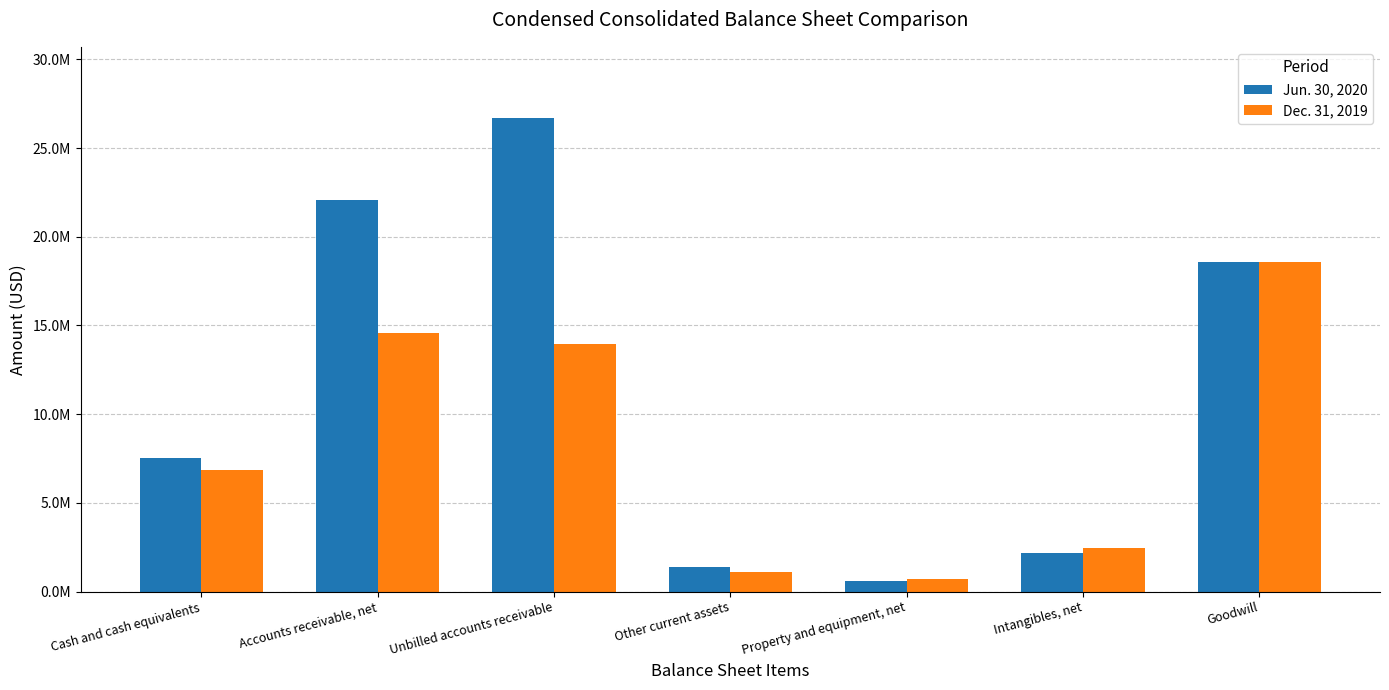

At which category is the sum across all series the highest?

Unbilled accounts receivable